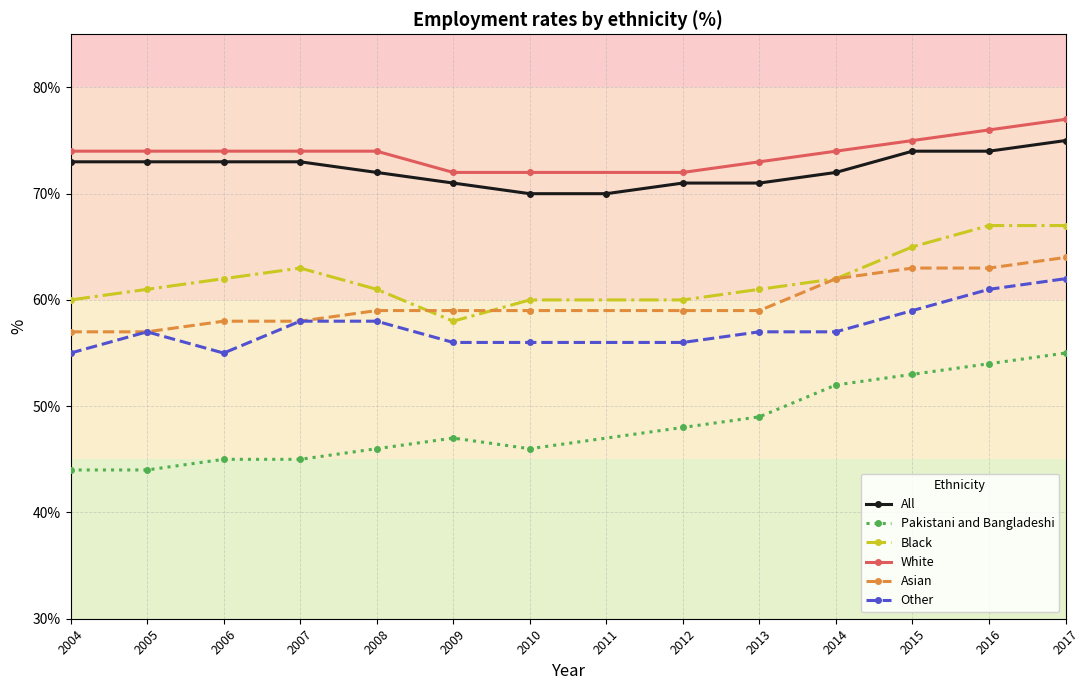

What is the lowest value of the Pakistani and Bangladeshi series?

44